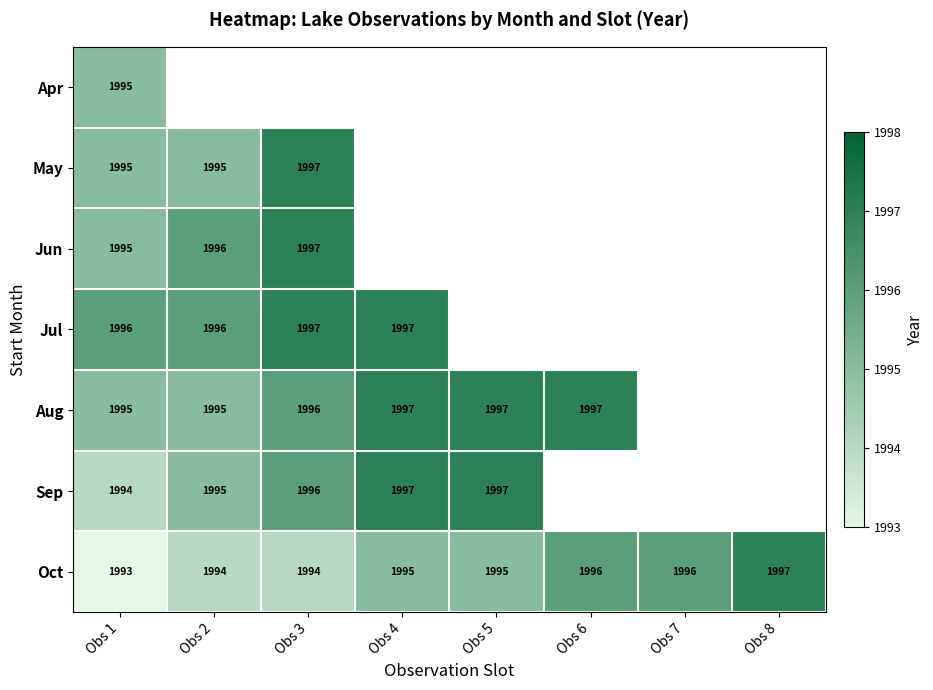

Is the value of Oct at Obs 1 greater than the value of Jun at Obs 3?

No